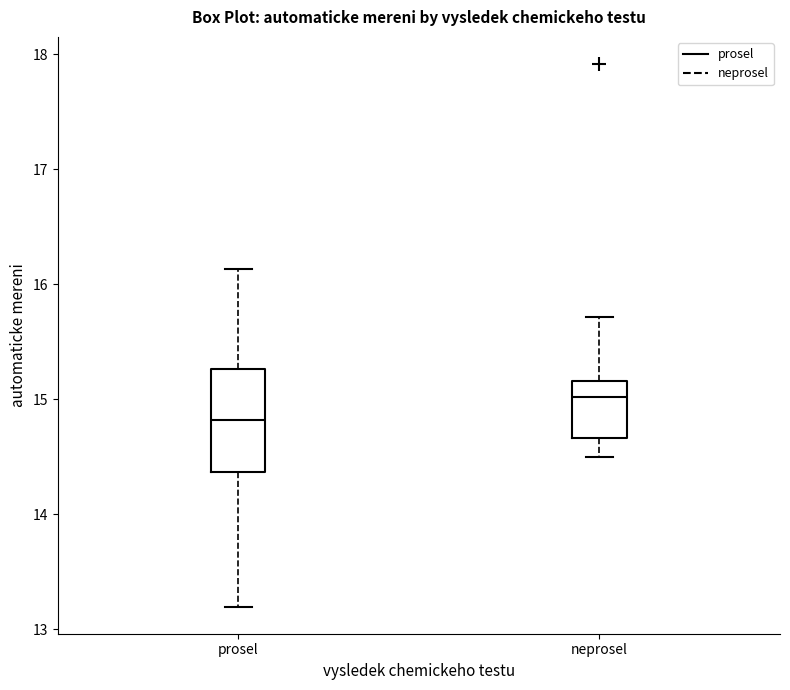

Which box has the lowest median line?

prosel